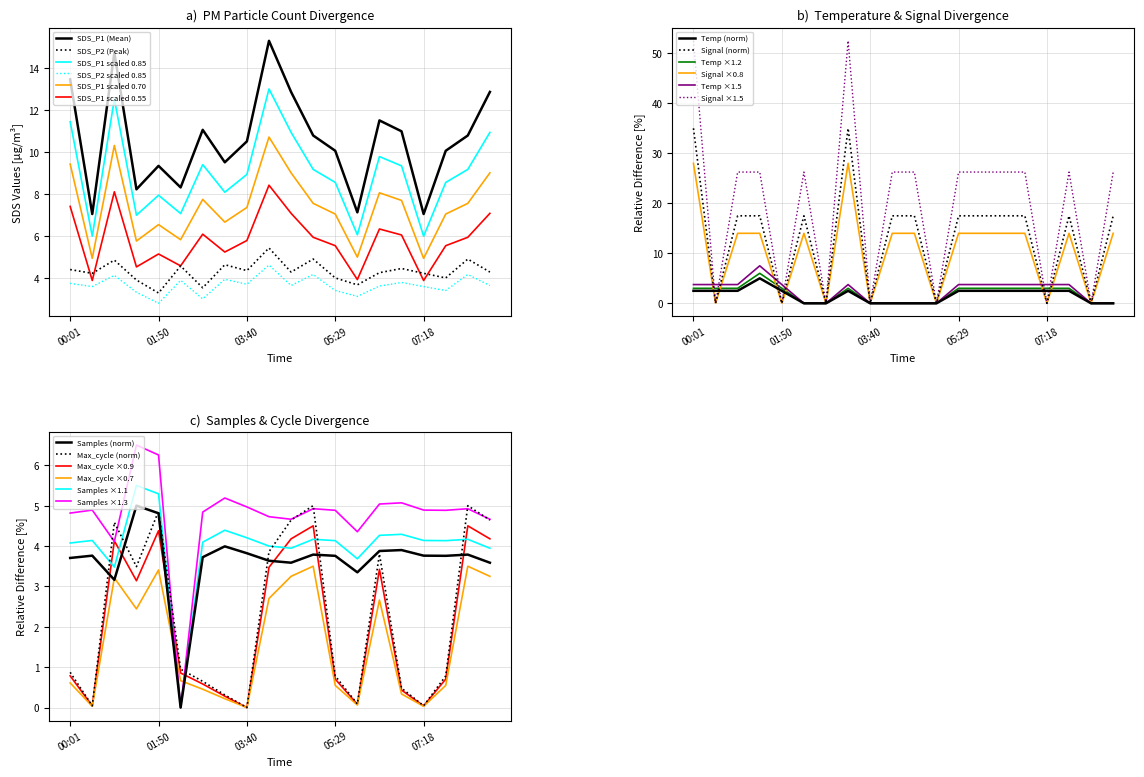

True or false: SDS_P1 scaled 0.70 and SDS_P2 (Peak) cross at least once.

False